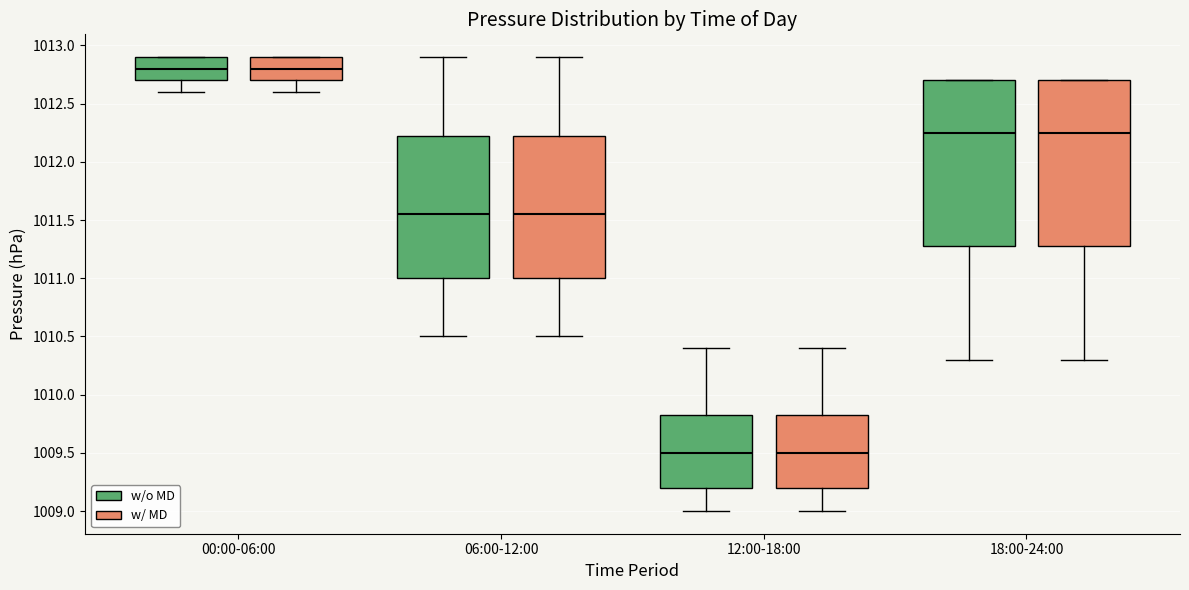

Where is the upper edge of the box for 18:00-24:00 (w/ MD) on the y-axis? The values are not printed on the chart, so give them approximately, as read against the axis.

1012.70